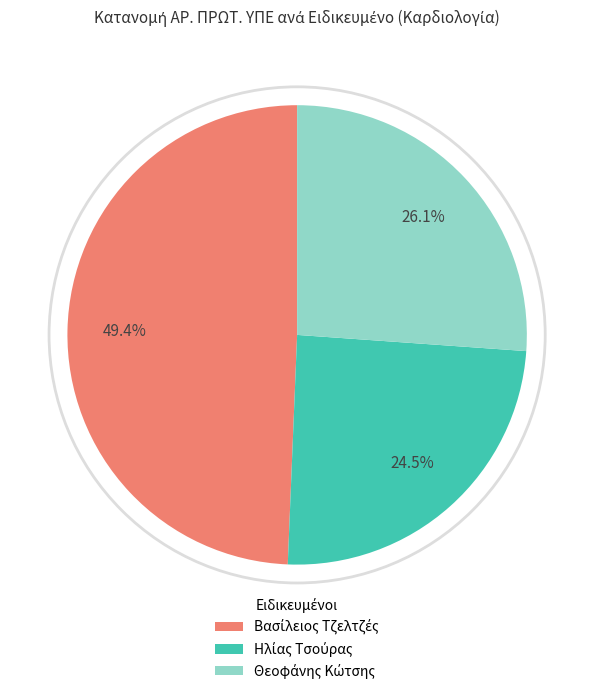

Does any single category account for the majority?

No